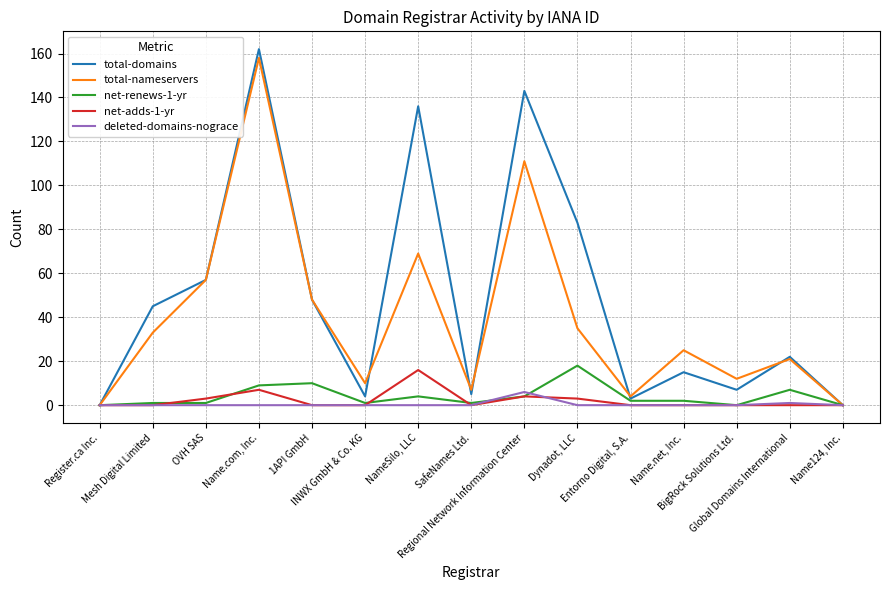

What is the maximum value shown in the chart?

162